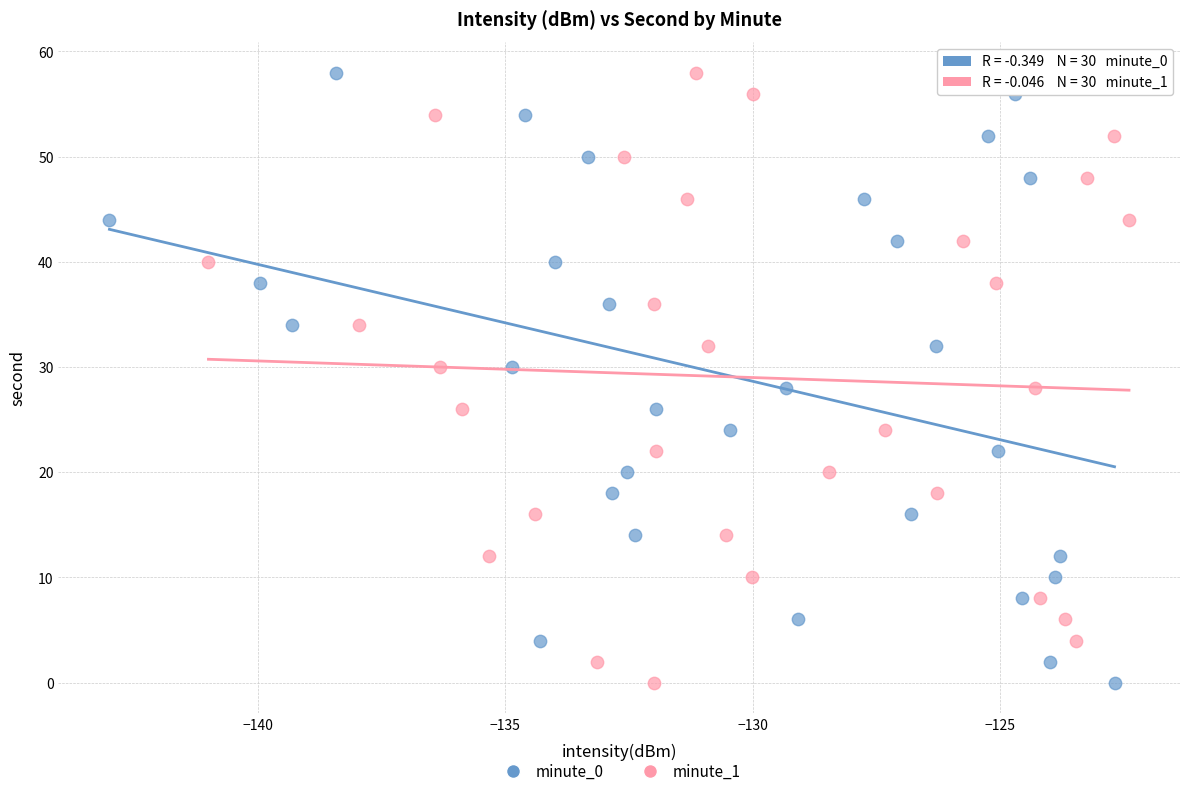

What are all the series names shown in the legend?

minute_0, minute_1